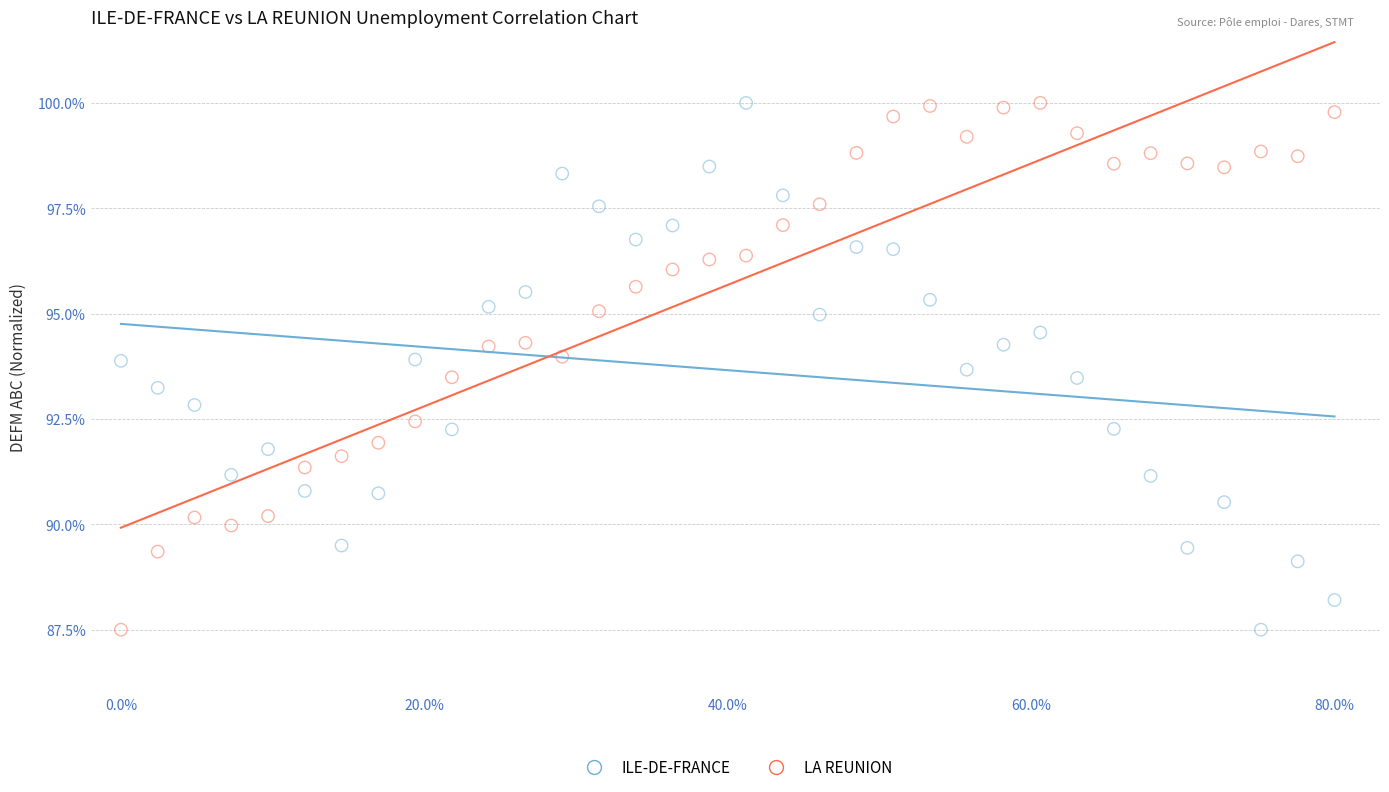

What is the X range (max minus min) for the scatter plot?

80.0